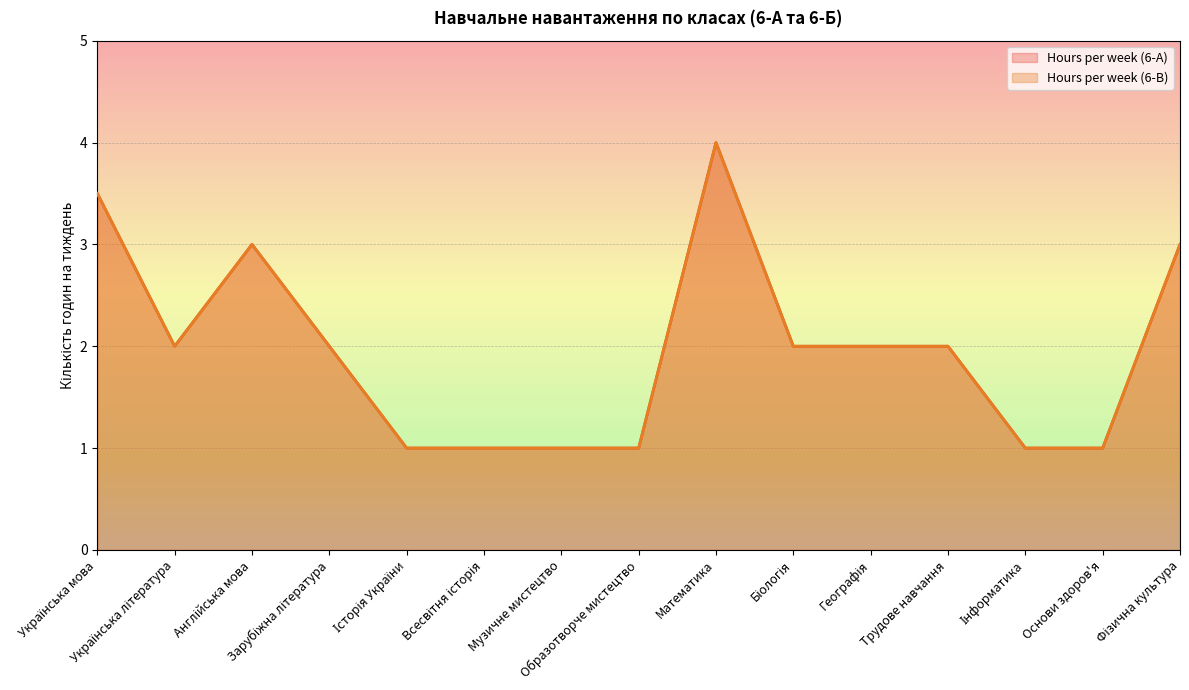

What is the minimum value for Hours per week (6-B)?

1.0